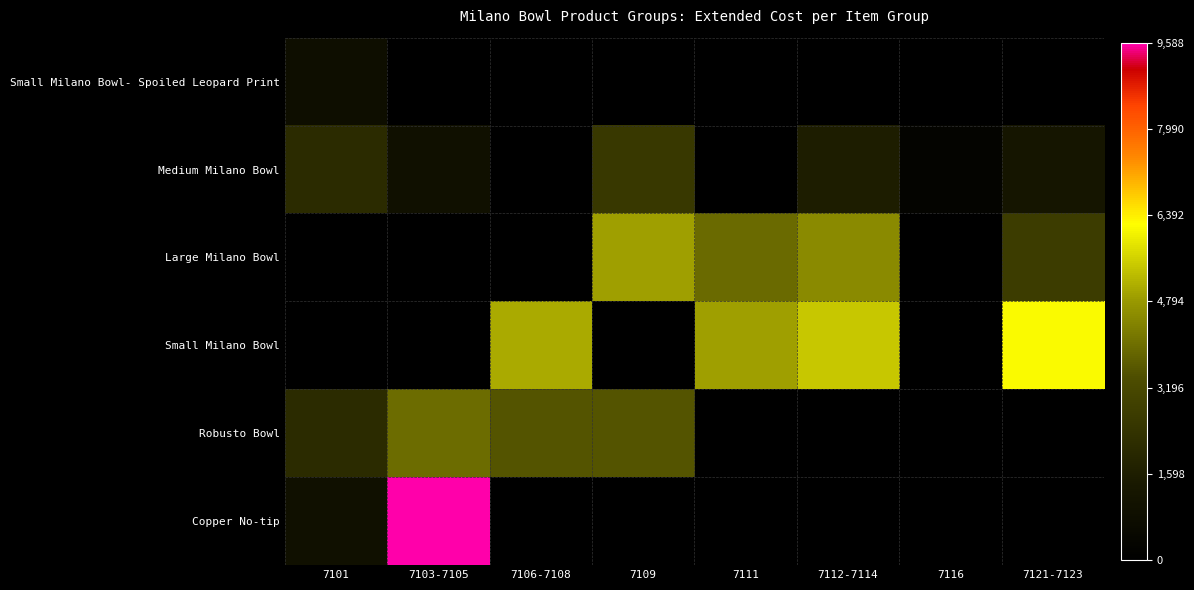

How many distinct data groups are displayed?

6